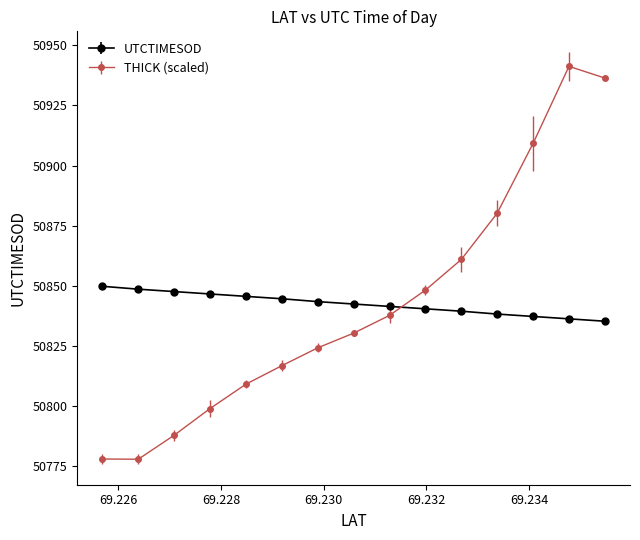

At how many categories does at least one series exceed 50812?

15